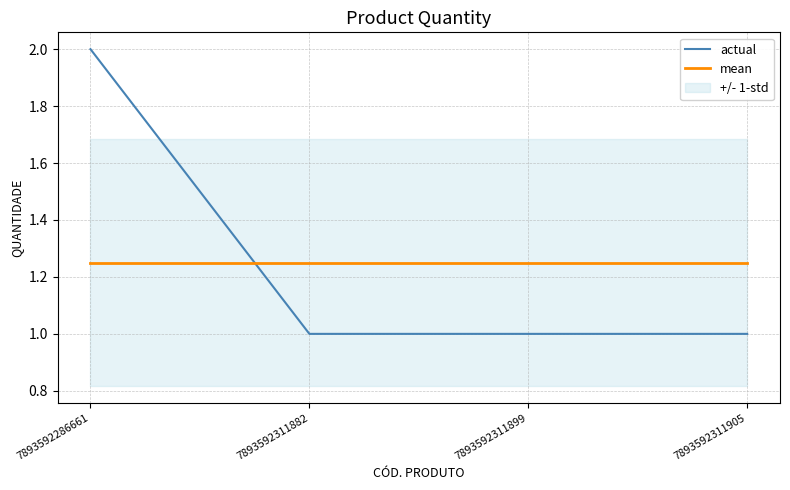

What is the value of the mean point at the 4th from the left?

1.2